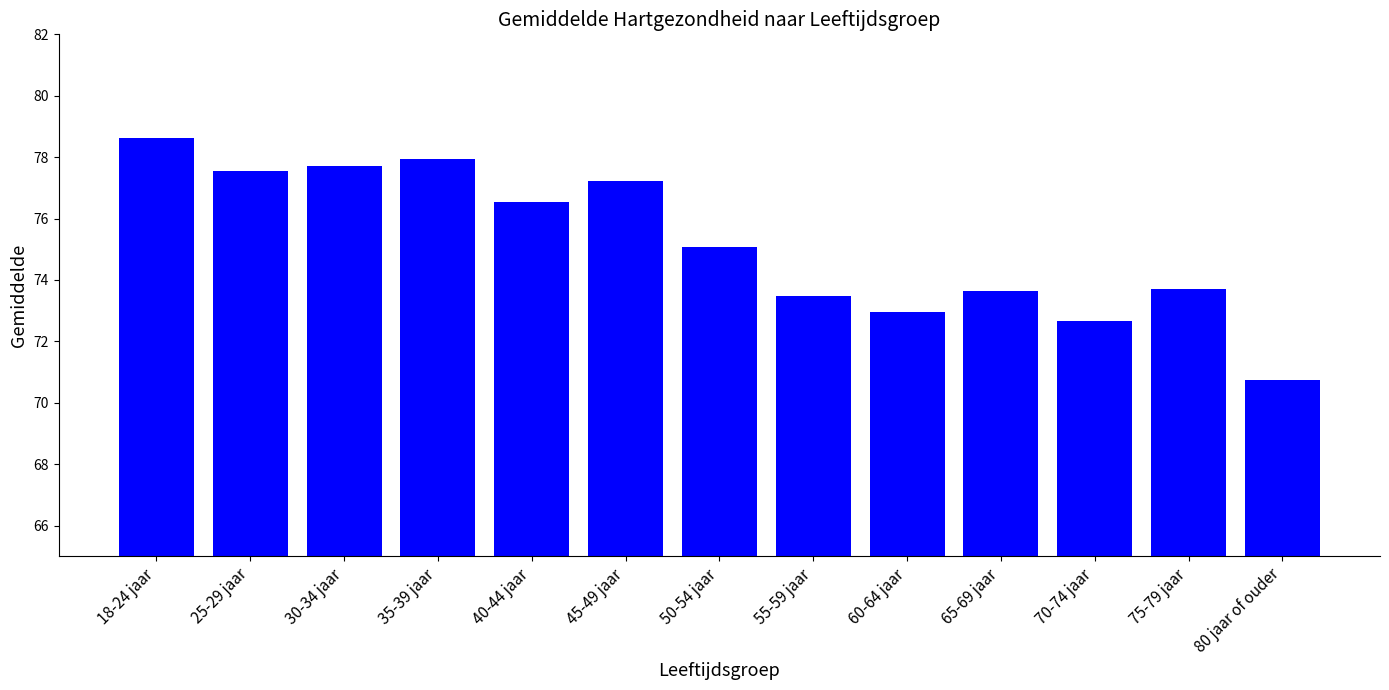

What is the sum of the values at 45-49 jaar and 65-69 jaar?

150.9